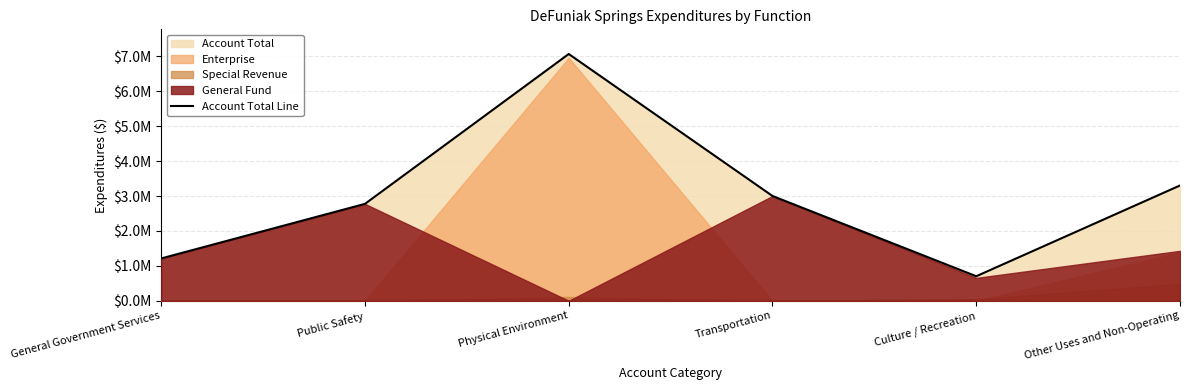

What is the change in value from General Government Services to Other Uses and Non-Operating?

+2089171